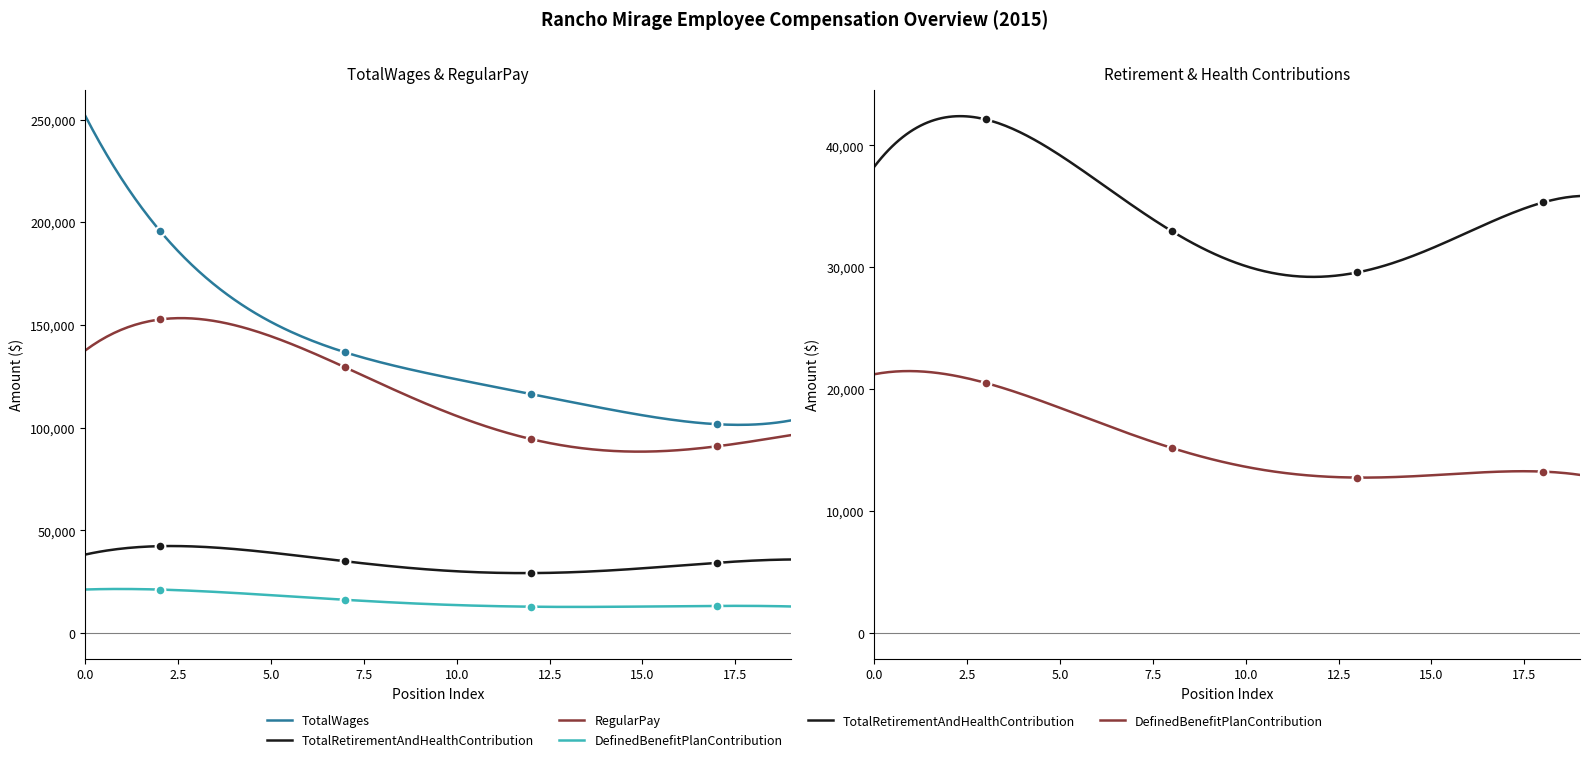

In DefinedBenefitPlanContribution, how many points are higher than both neighbors (excluding endpoints)?

6